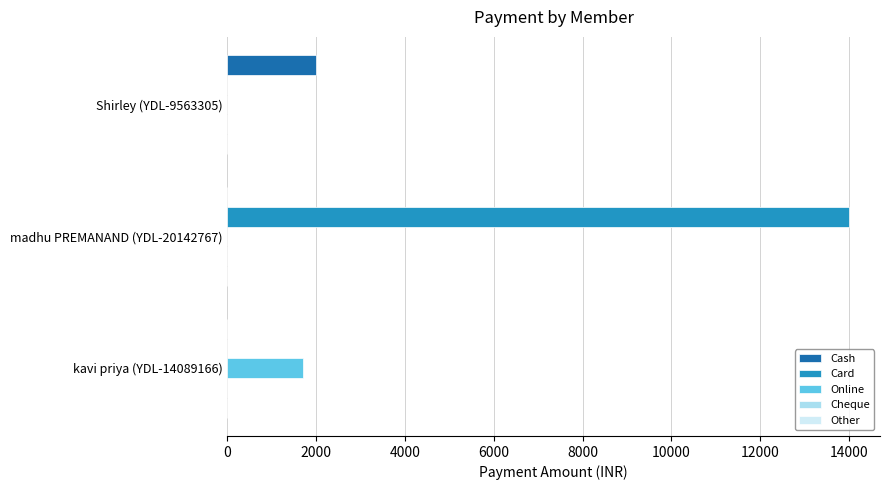

What is the sum of the Online values at kavi priya (YDL-14089166) and madhu PREMANAND (YDL-20142767)?

1700